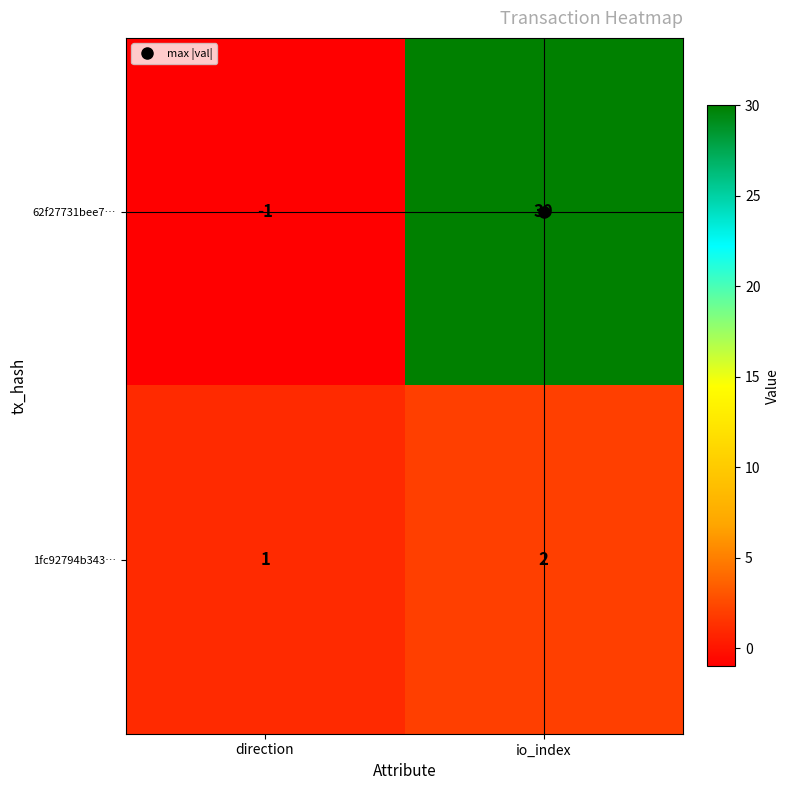

What is the sum of the 62f27731bee7… values at direction and io_index?

29